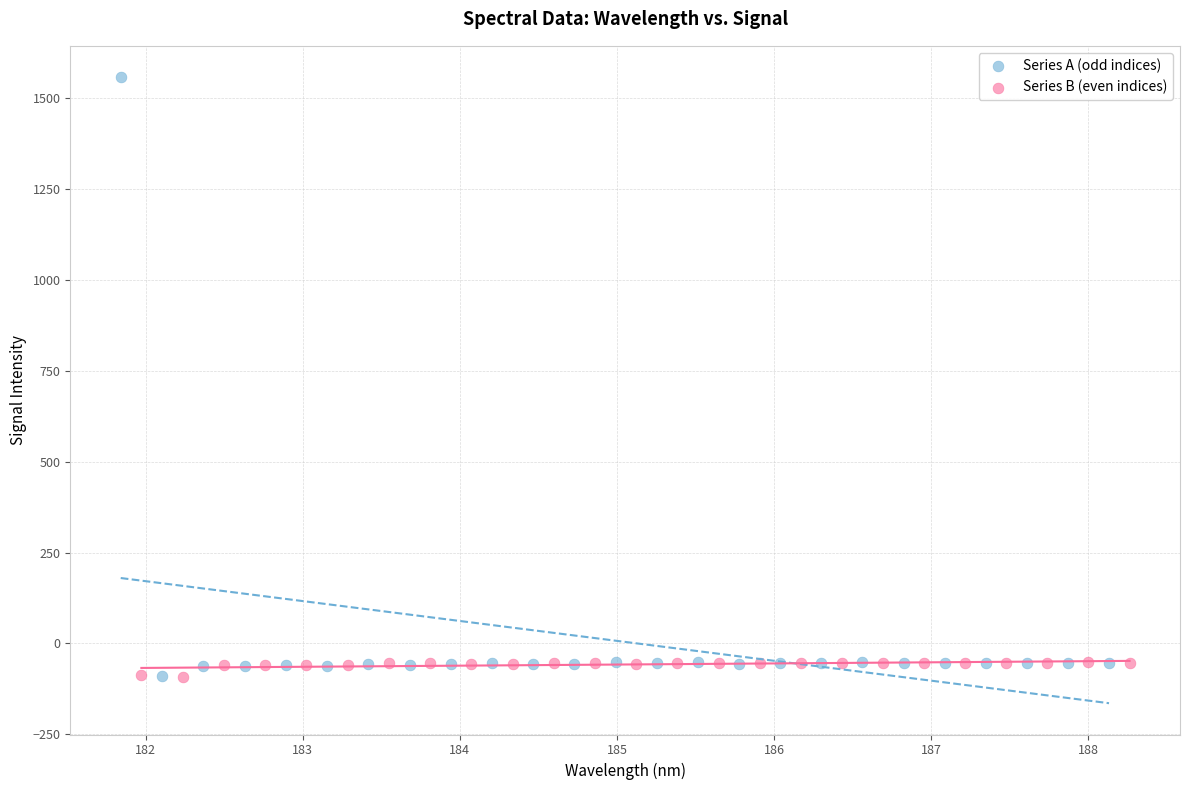

Which series contains the highest Y value?

Series A (odd indices)